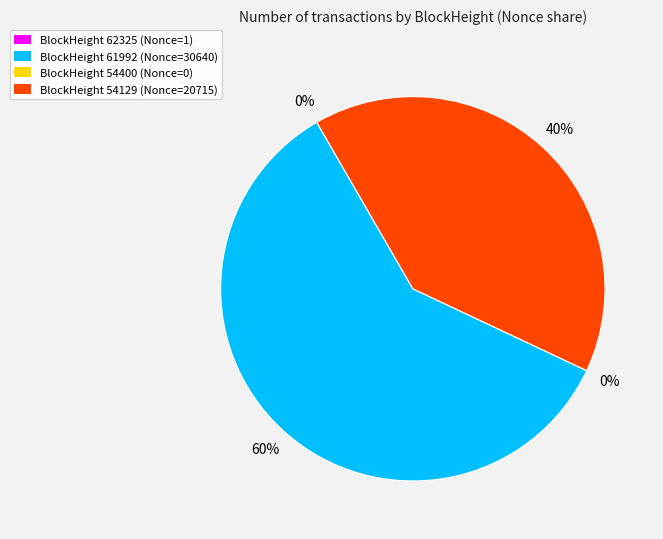

Count the number of slices in the pie.

4